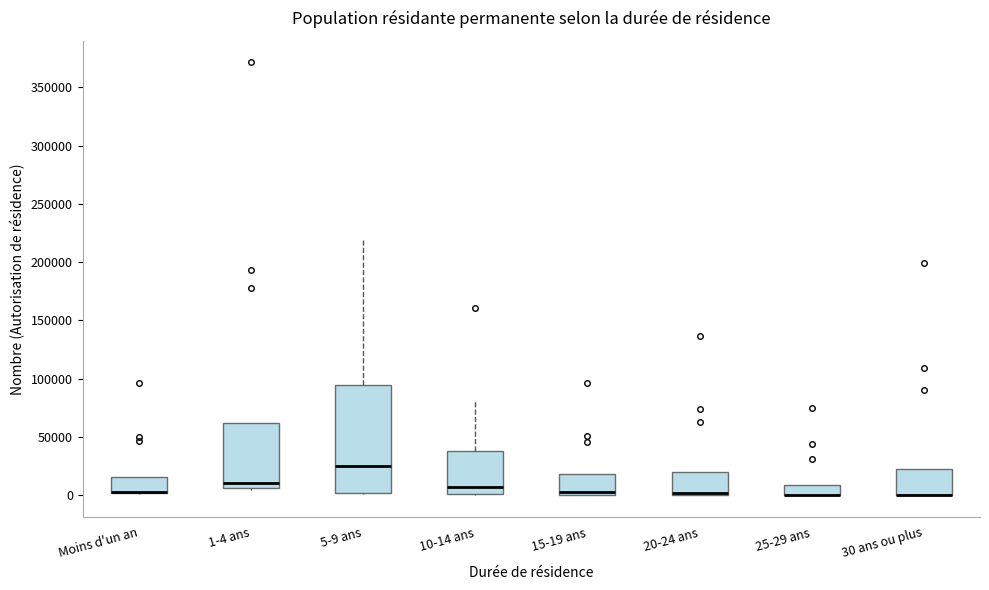

Reading left to right, read every box against the y-axis: the position of its median line, the range the box covers, and the ends of its whiskers. The values are not printed on the chart, so give them approximately, as read against the axis.

Moins d'un an: median 5000 (drawn on the box's lower edge), box 0 to 15000, whiskers 0 to 15000
1-4 ans: median 10000, box 5000 to 60000, whiskers 5000 to 60000
5-9 ans: median 25000, box 0 to 95000, whiskers 0 (just below the box's lower edge) to 220000
10-14 ans: median 5000, box 0 to 40000, whiskers 0 to 80000
15-19 ans: median 5000, box 0 to 20000, whiskers 0 to 20000
20-24 ans: median 0 (drawn on the box's lower edge), box 0 to 20000, whiskers 0 to 20000
25-29 ans: median 0 (drawn on the box's lower edge), box 0 to 10000, whiskers 0 to 10000
30 ans ou plus: median 0 (drawn on the box's lower edge), box 0 to 25000, whiskers 0 to 25000